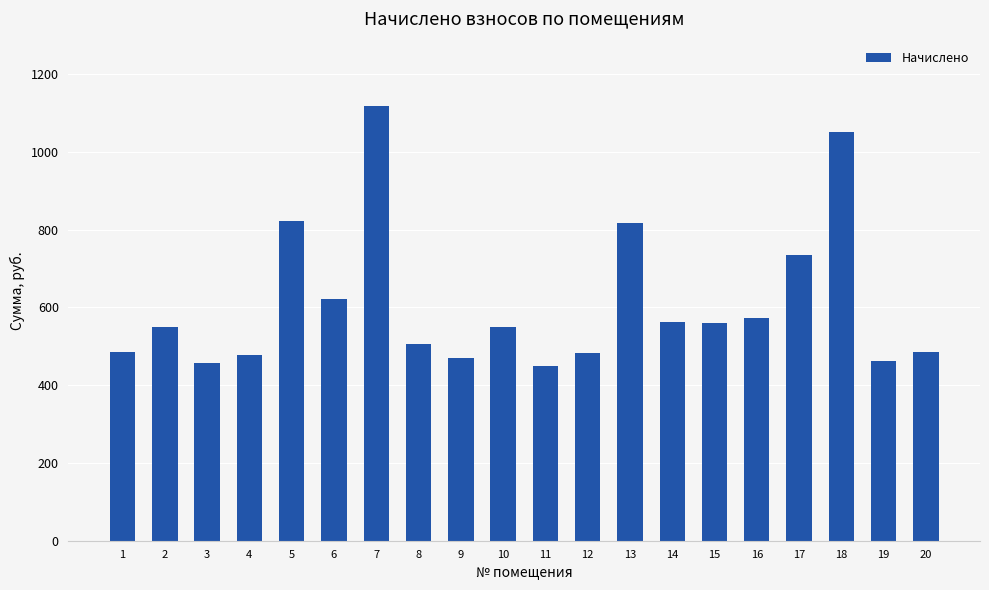

What is the minimum value shown in the chart?

449.2